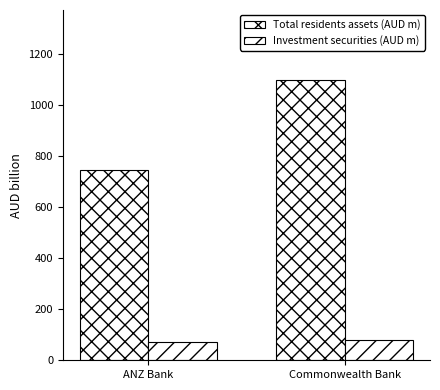

What is the value of the Total residents assets (AUD m) bar at the 1st from the left?

743.8